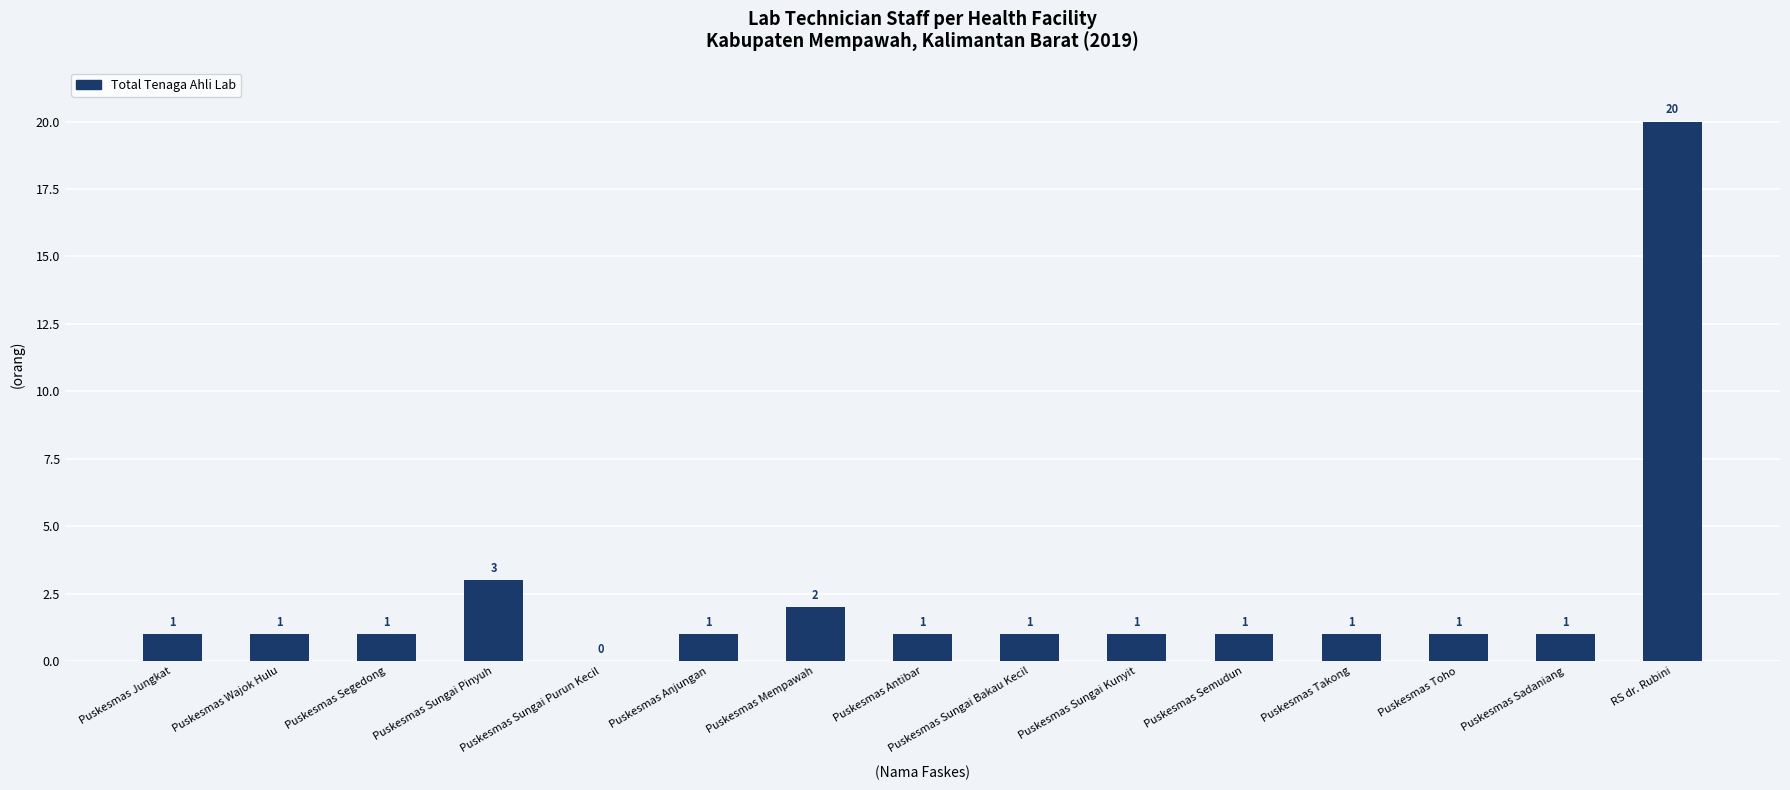

What is the maximum value shown in the chart?

20